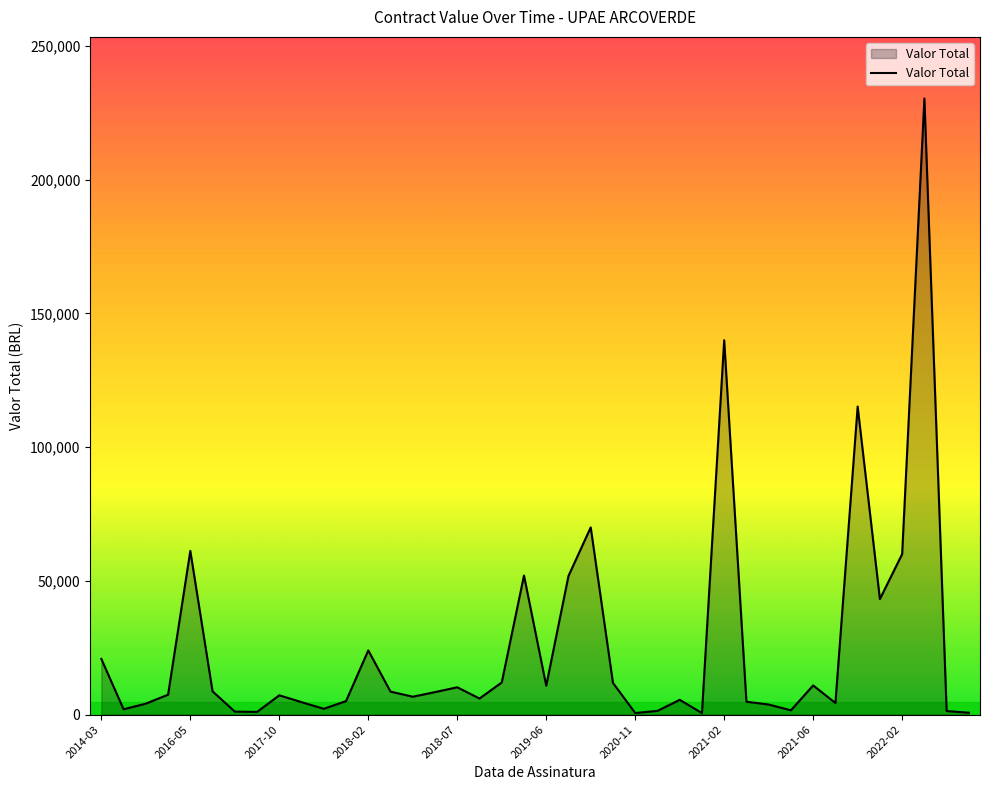

What is the difference between the maximum and minimum values?

229848.2